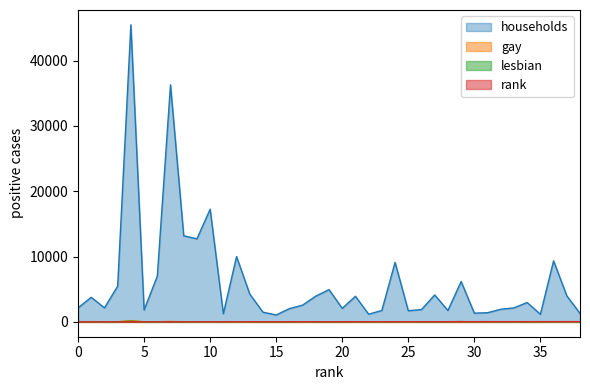

Count the number of data series in this chart.

4